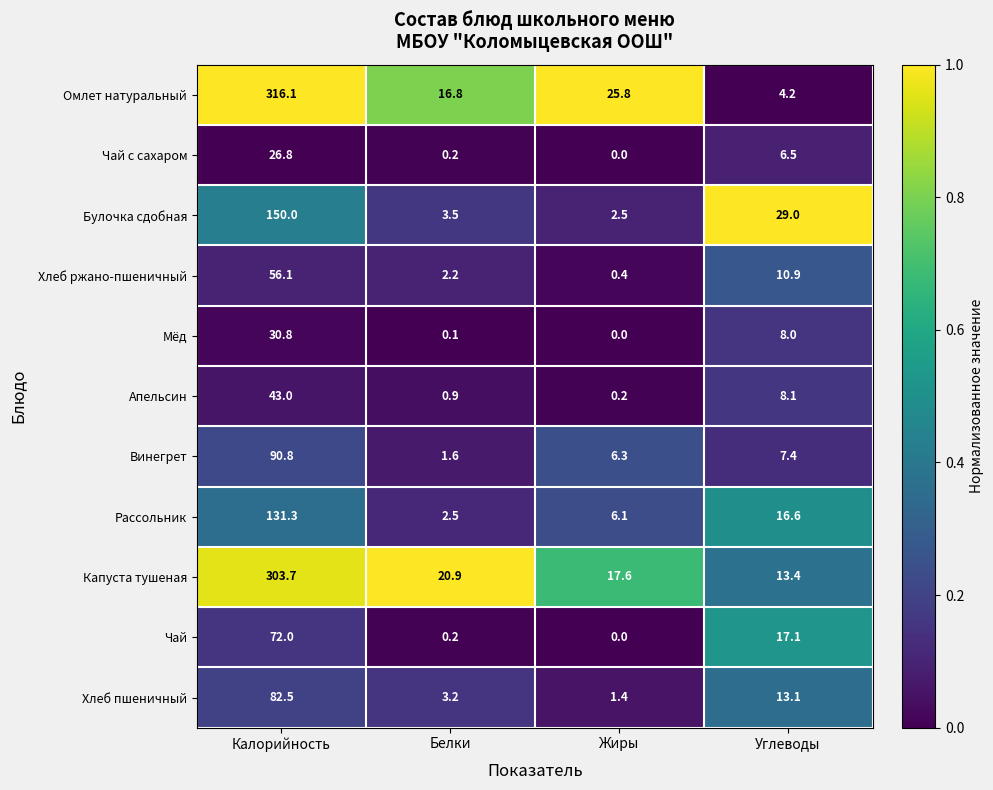

The Винегрет series shows 90.8 at Калорийность. True or false?

True